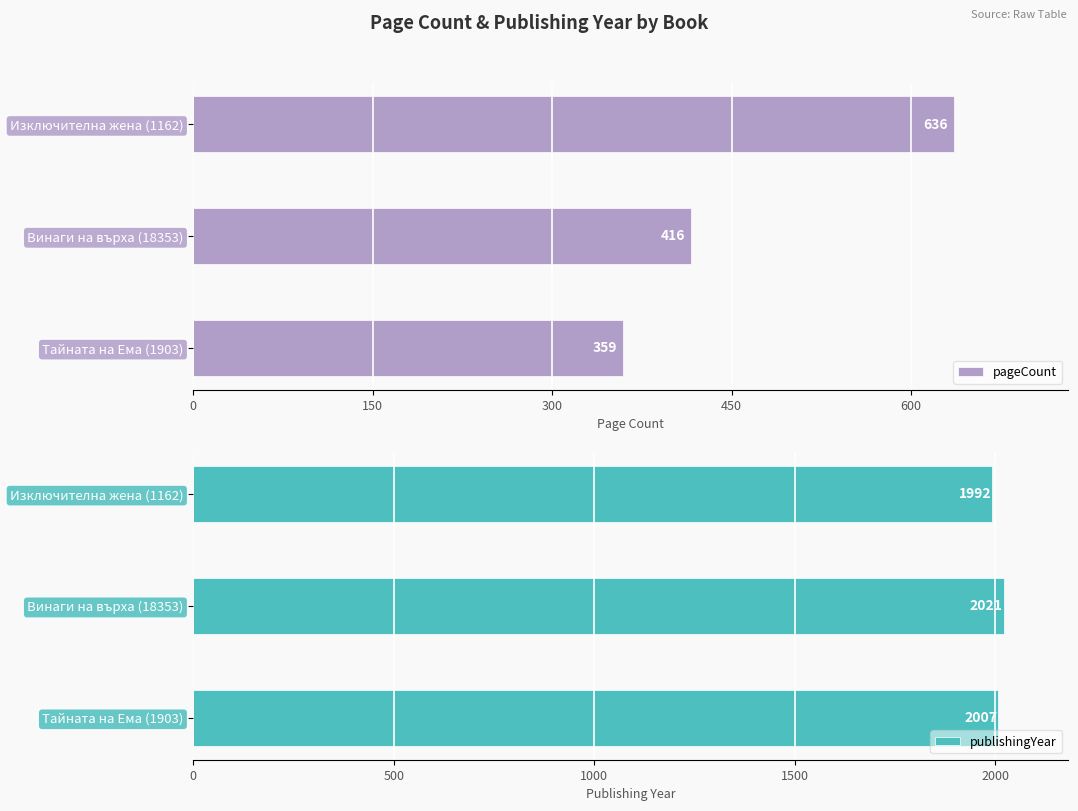

Is it true that publishingYear equals 1992 at Изключителна жена (1162)?

True